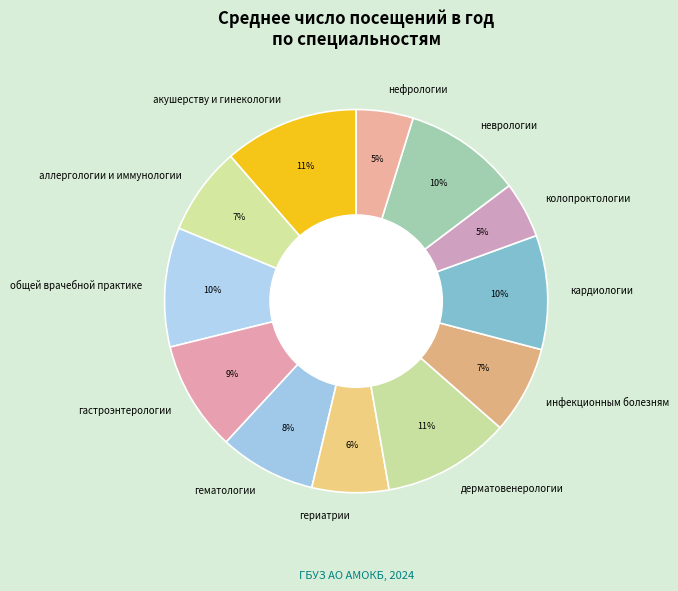

Combined, do кардиологии and общей врачебной практике account for over 50%?

No